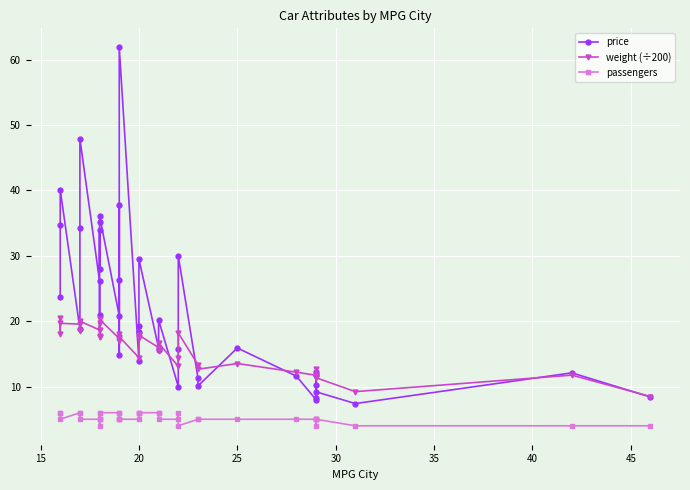

How many times do weight (÷200) and price cross each other?

17